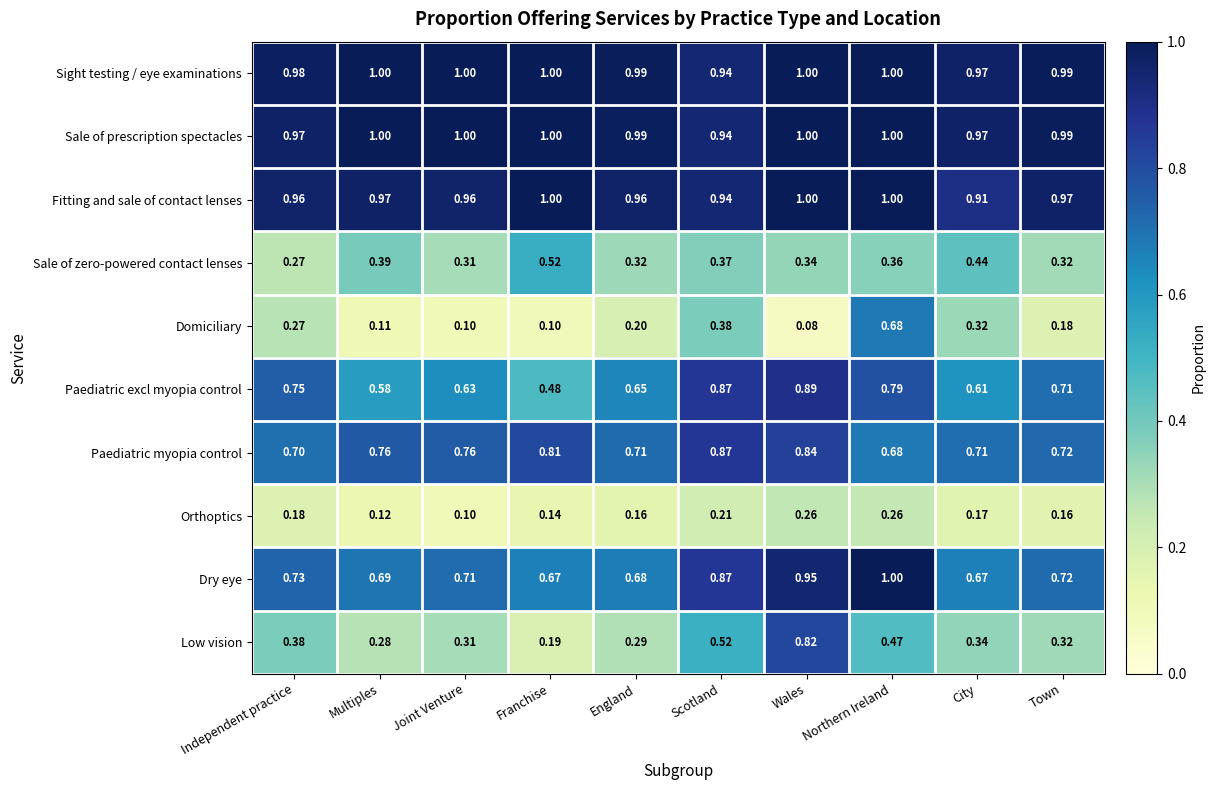

Which category has the lowest value in the Domiciliary series?

Wales